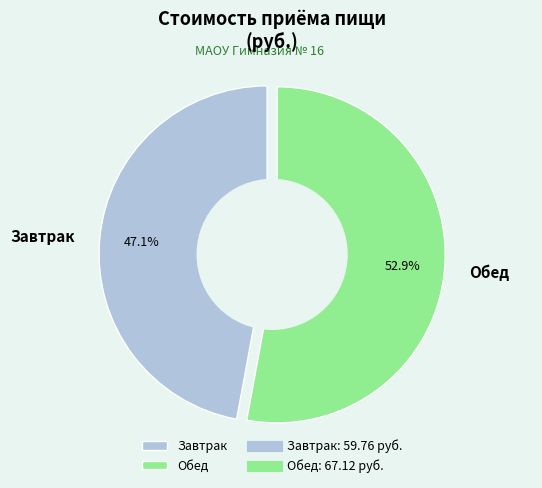

Is it true that Завтрак is 47% of the pie?

True